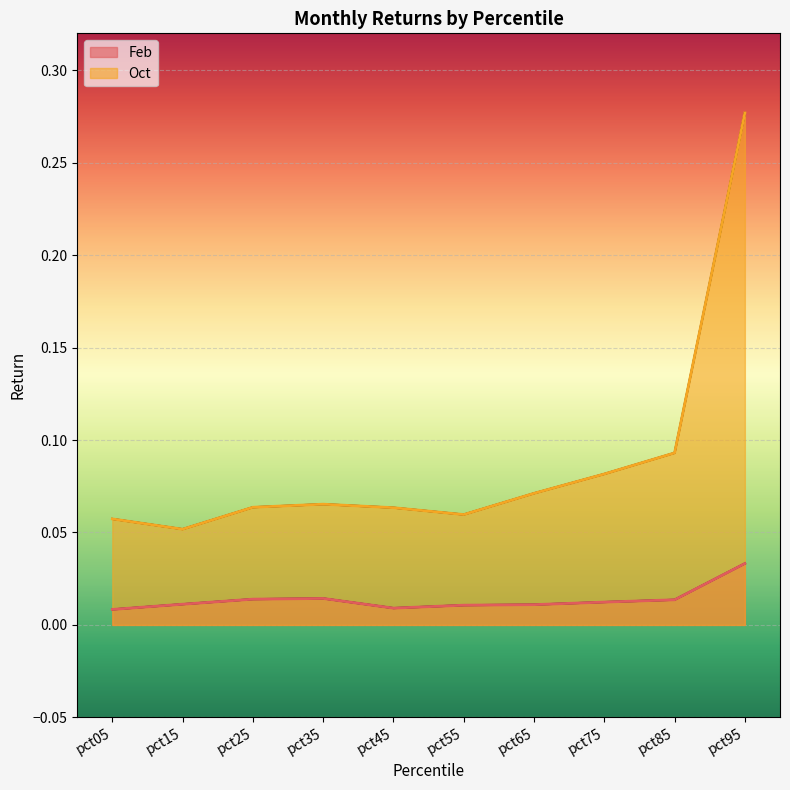

What is the difference between the maximum and minimum values in the Oct series?

0.2